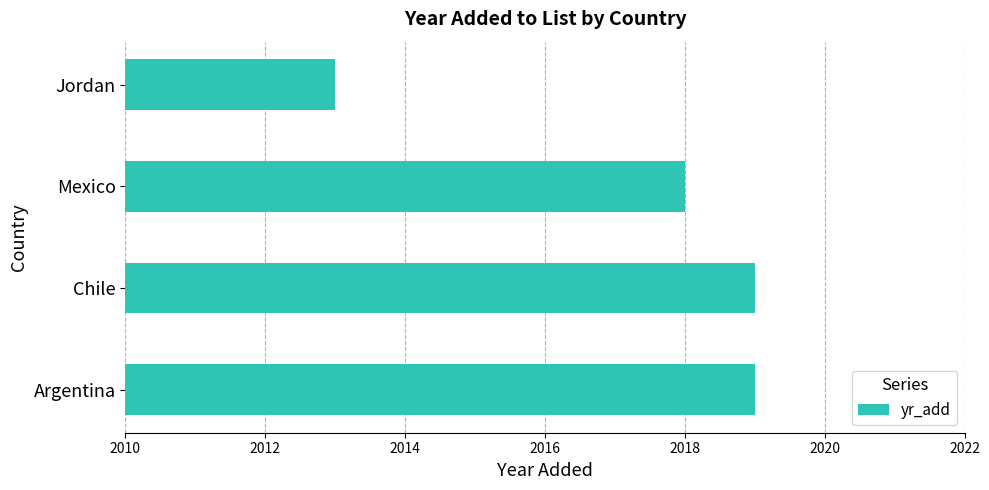

What is the difference between the second highest and minimum values?

6